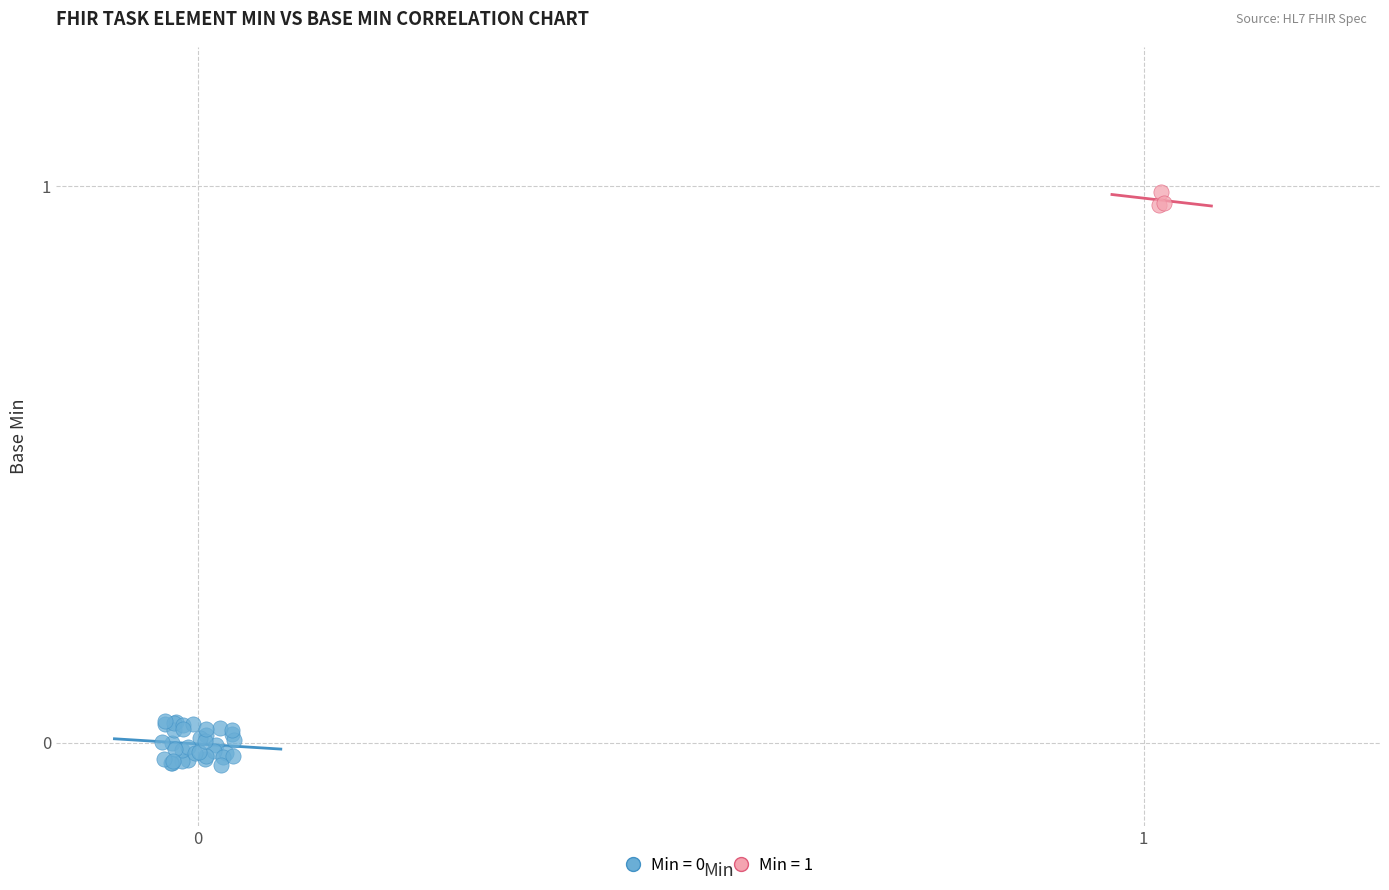

Which series reaches the maximum Y coordinate?

Min = 1